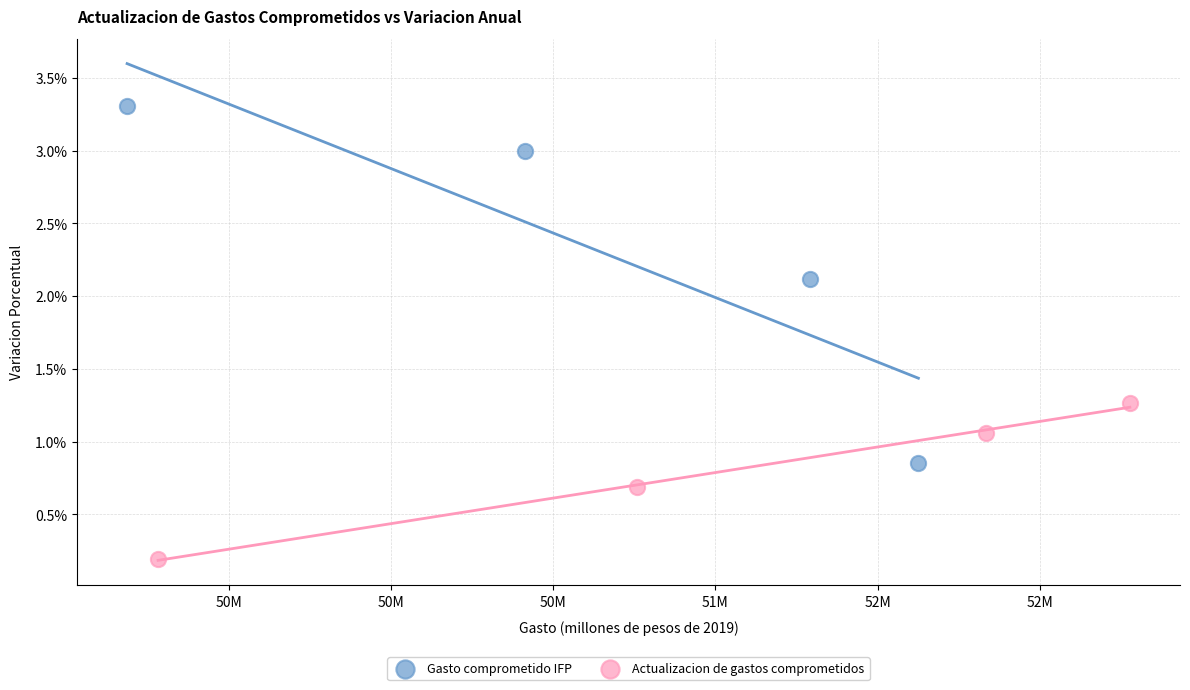

Which series has the widest spread of Y values?

Gasto comprometido IFP